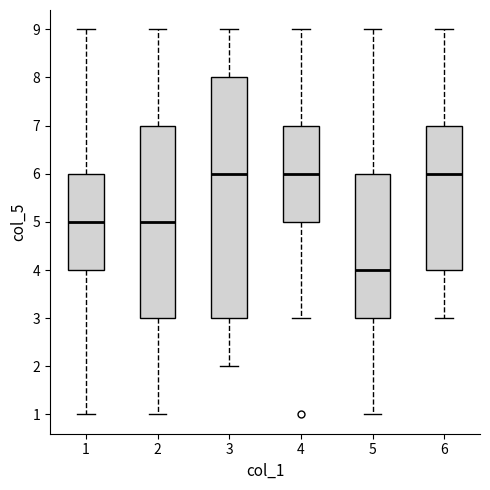

Where does the median line of the box at x = 4 sit on the y-axis? The values are not printed on the chart, so give them approximately, as read against the axis.

6